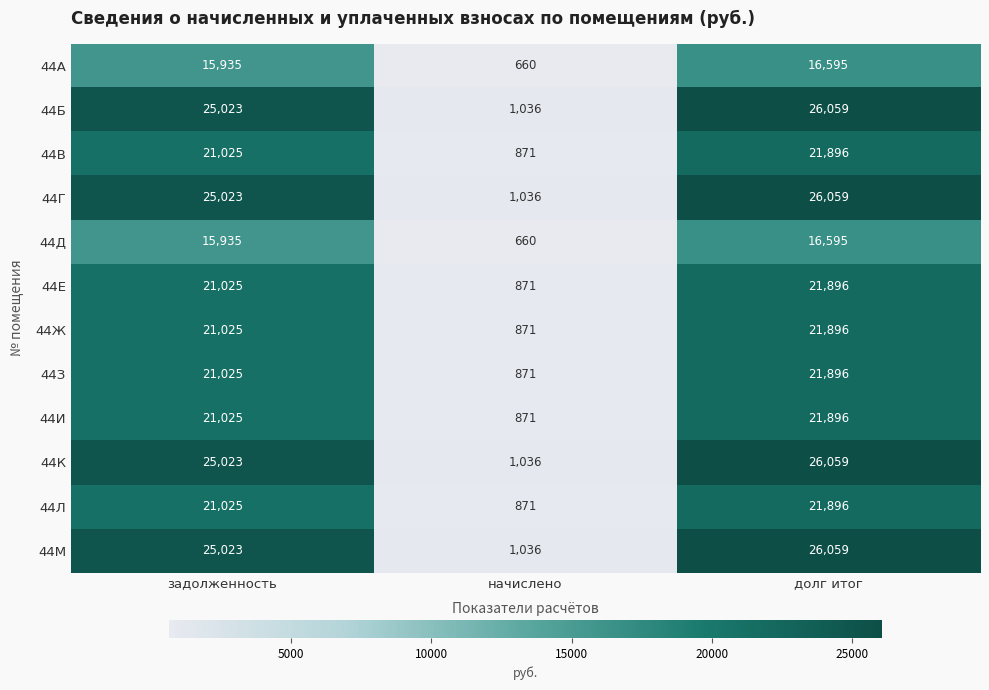

What is the difference between the second highest and minimum values in the 44А series?

15275